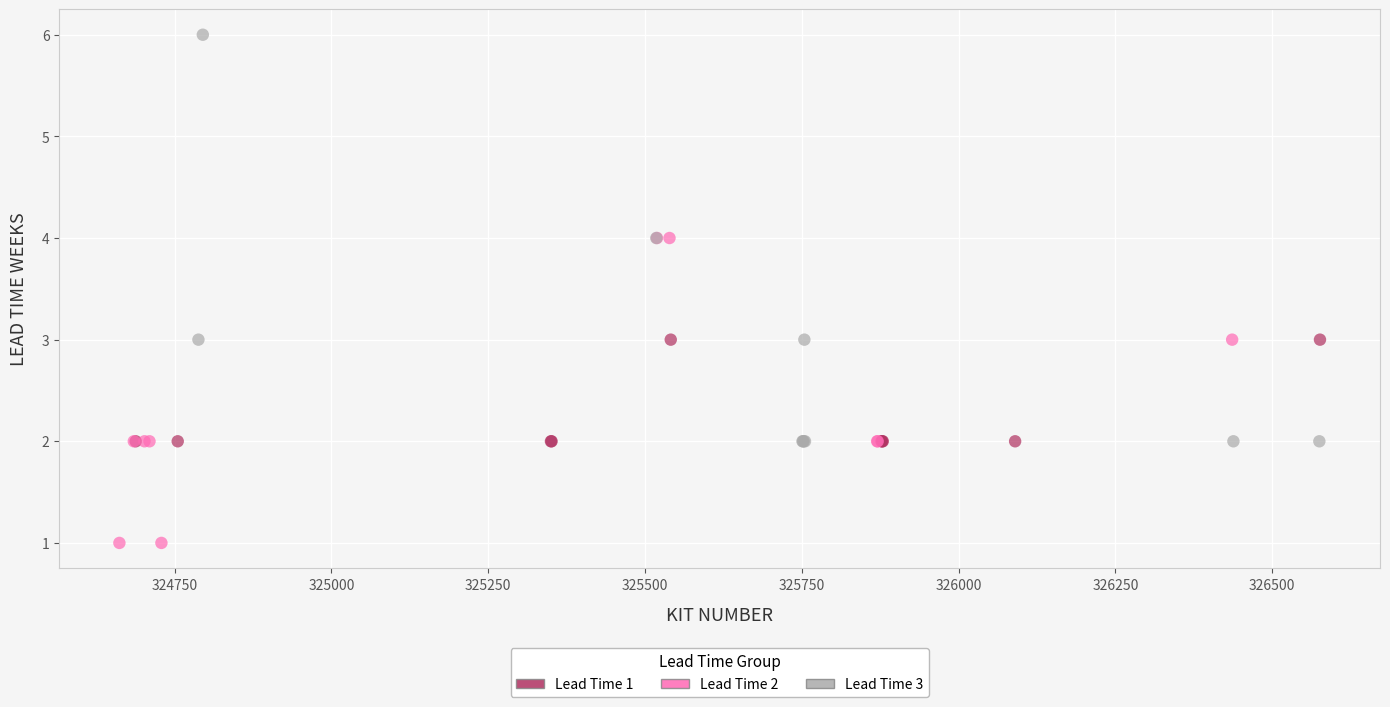

Which series contains the highest Y value?

Lead Time 3